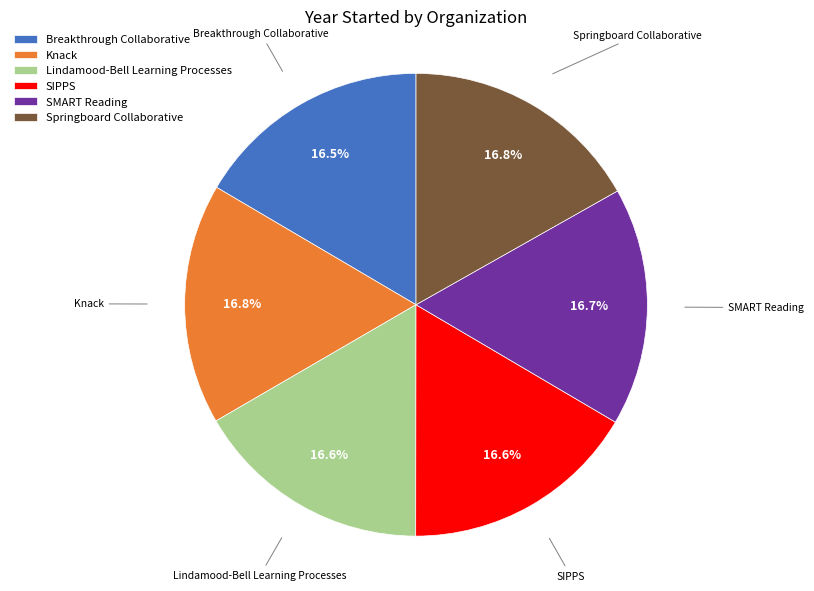

What is the ratio of the value at SMART Reading to the value at Knack?

1.0